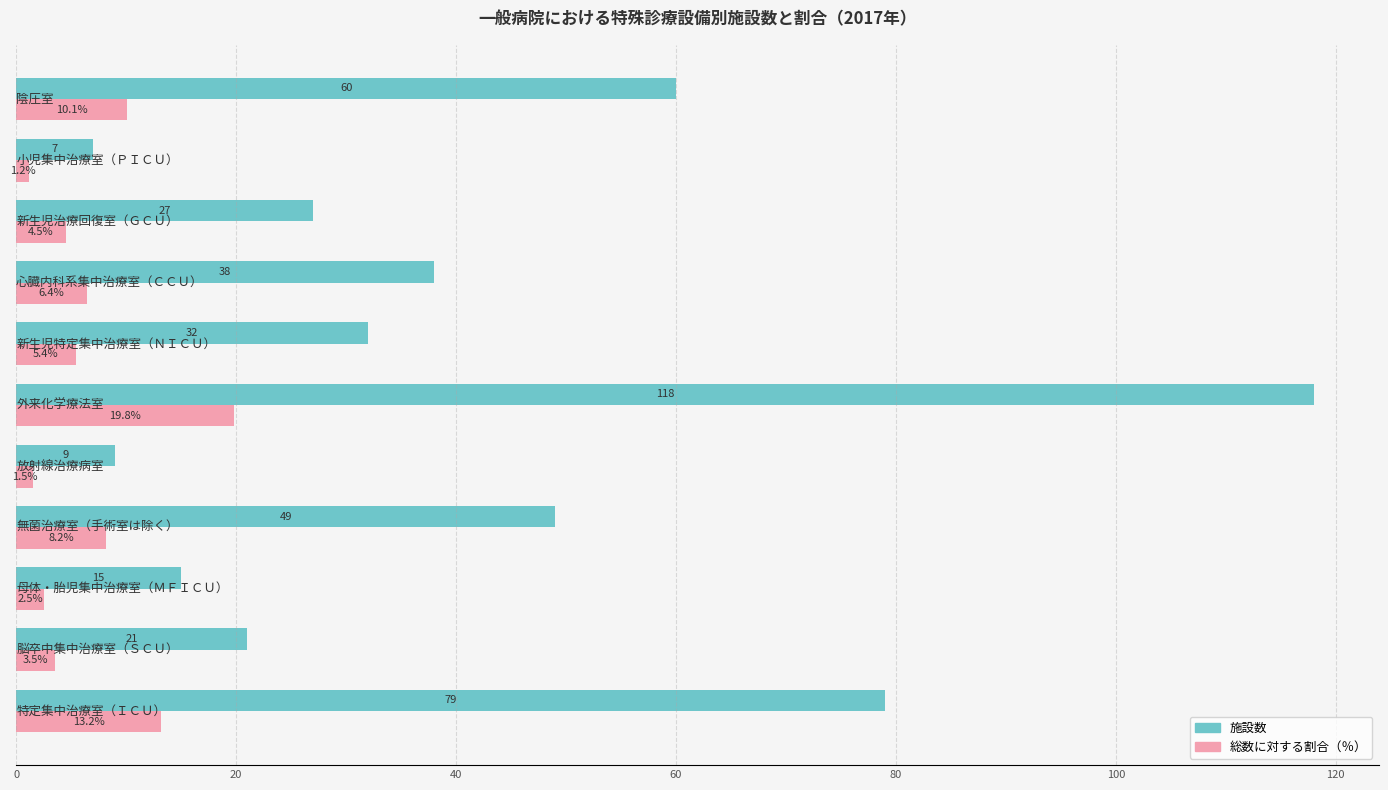

Rank the series by their maximum value, from lowest to highest.

総数に対する割合（％）, 施設数